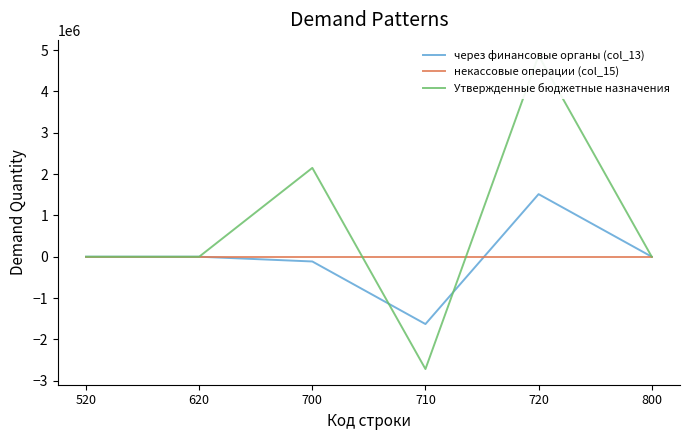

True or false: Утвержденные бюджетные назначения has more than 1 interior local peaks.

True